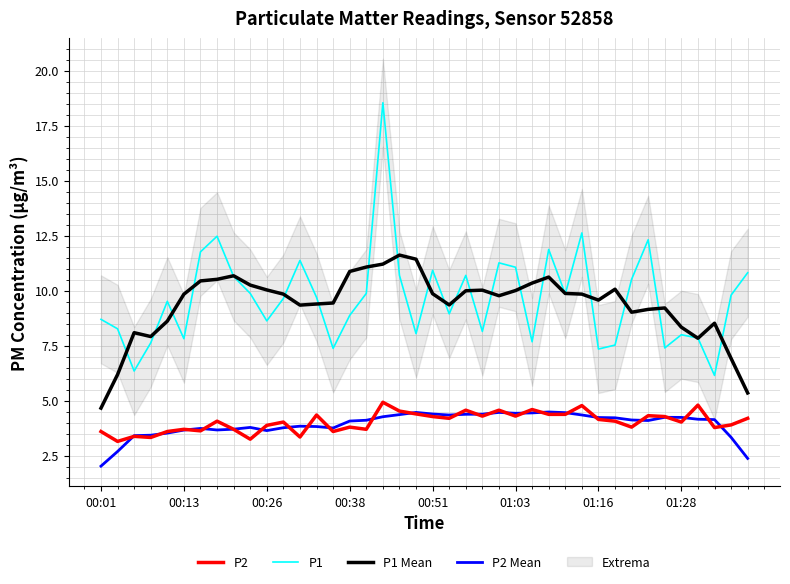

True or false: P1 Mean and P2 Mean cross at least once.

False